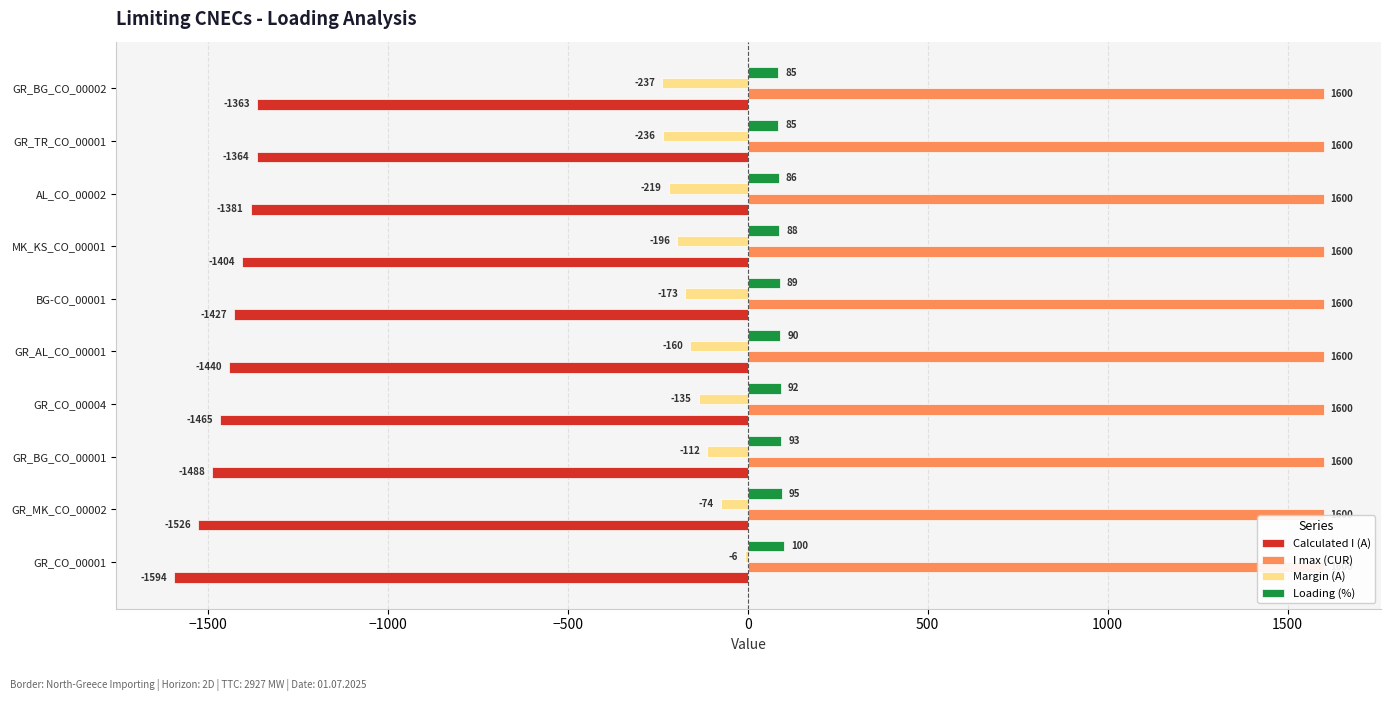

How many bars are there in each group?

4